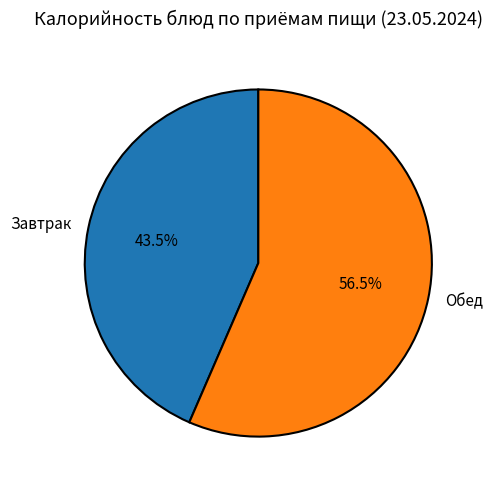

Approximately how many times larger is the value at Обед compared to Завтрак?

1.3